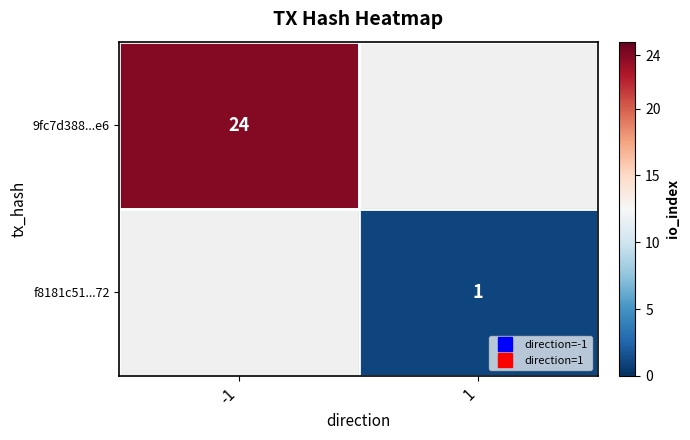

How many series are shown in this chart?

2